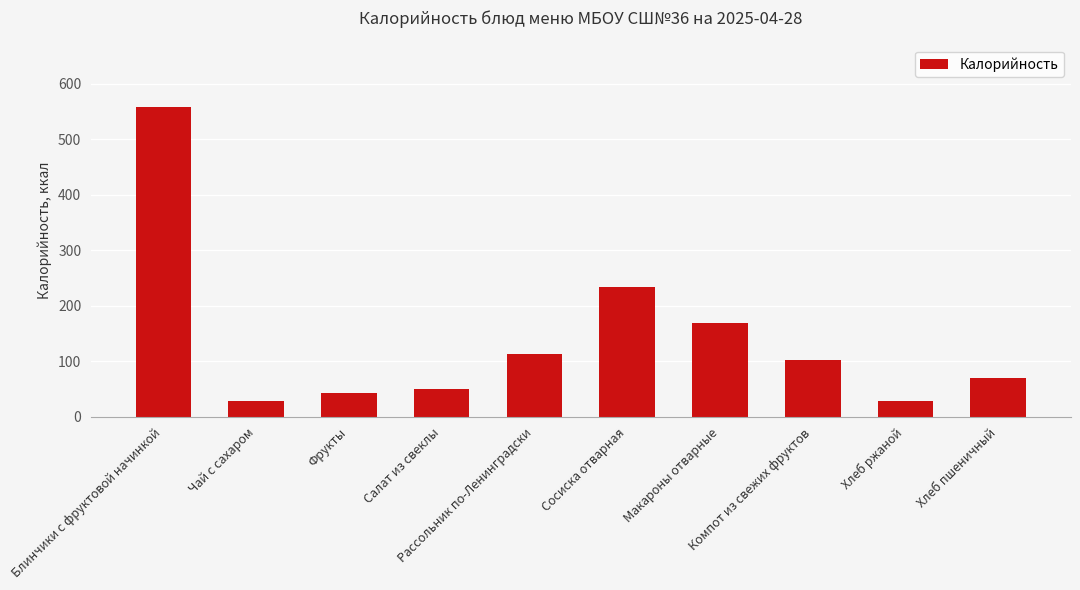

What is the ratio of the value at Макароны отварные to the value at Блинчики с фруктовой начинкой?

0.3